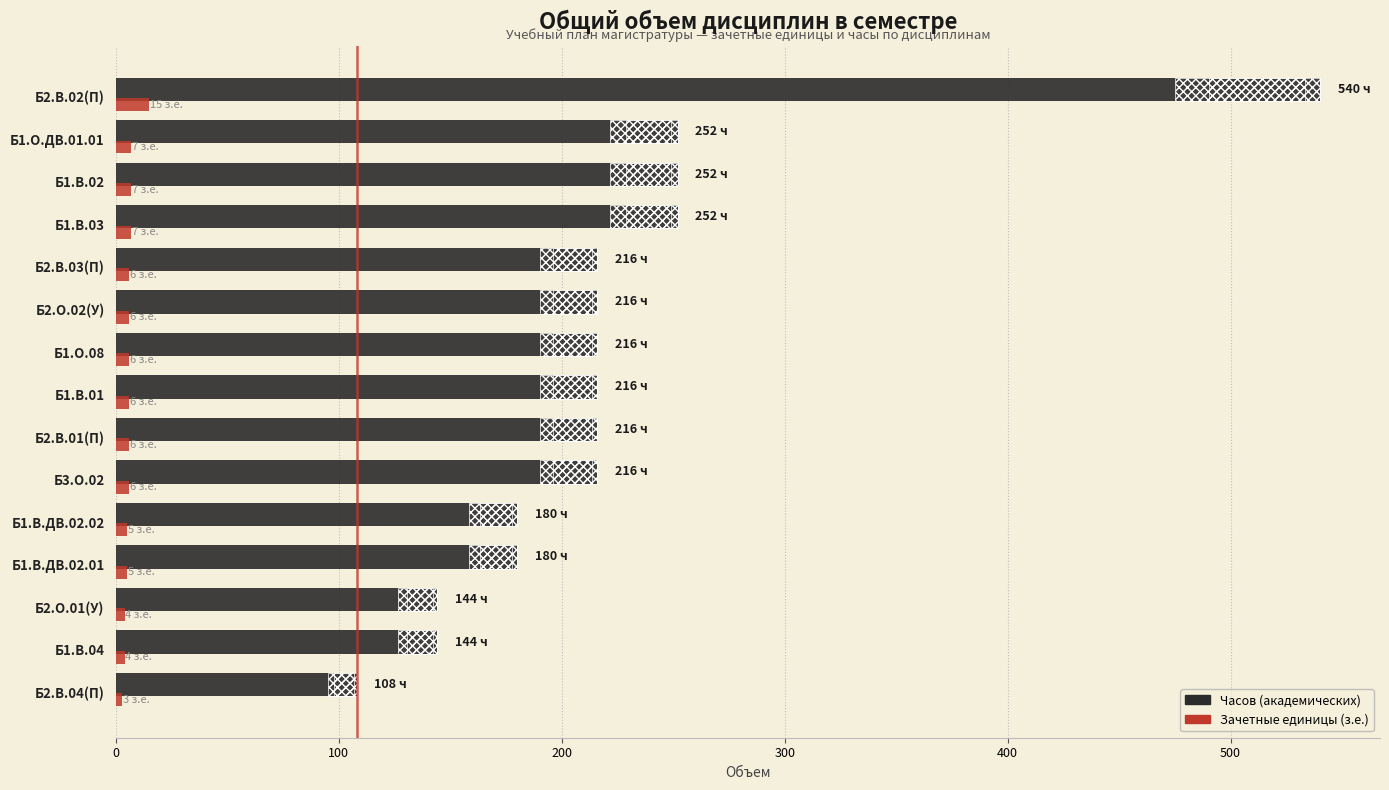

What is the minimum value for Зачетные единицы (з.е.)?

3